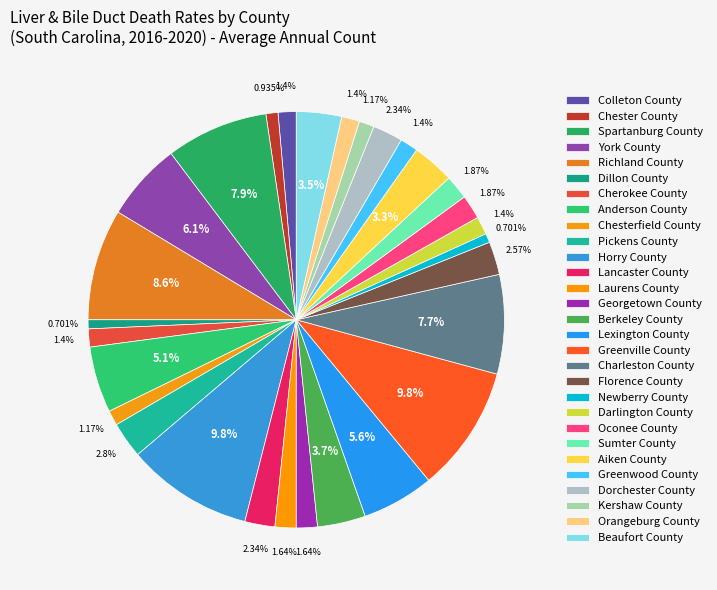

How many segments does this pie chart have?

29